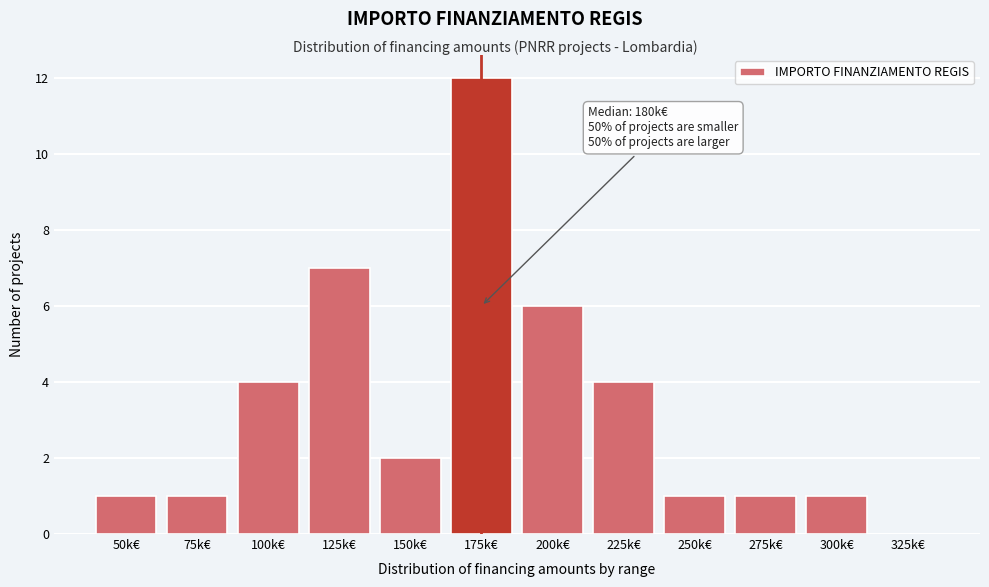

Reading left to right, list all the values displayed in this chart.

50k€=1	75k€=1	100k€=4	125k€=7	150k€=2	175k€=12	200k€=6	225k€=4	250k€=1	275k€=1	300k€=1	325k€=0